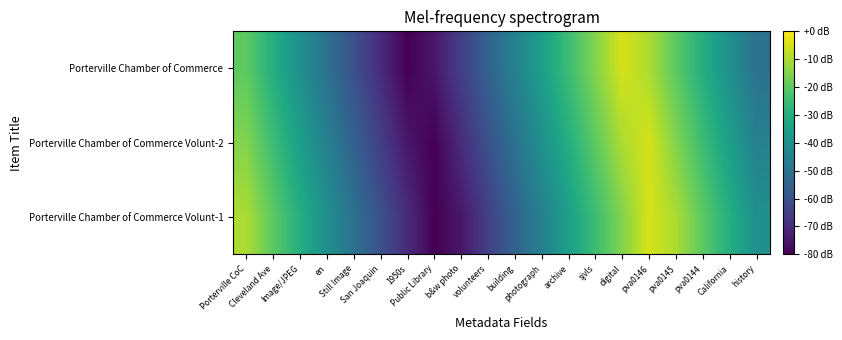

How many series are shown in this chart?

3